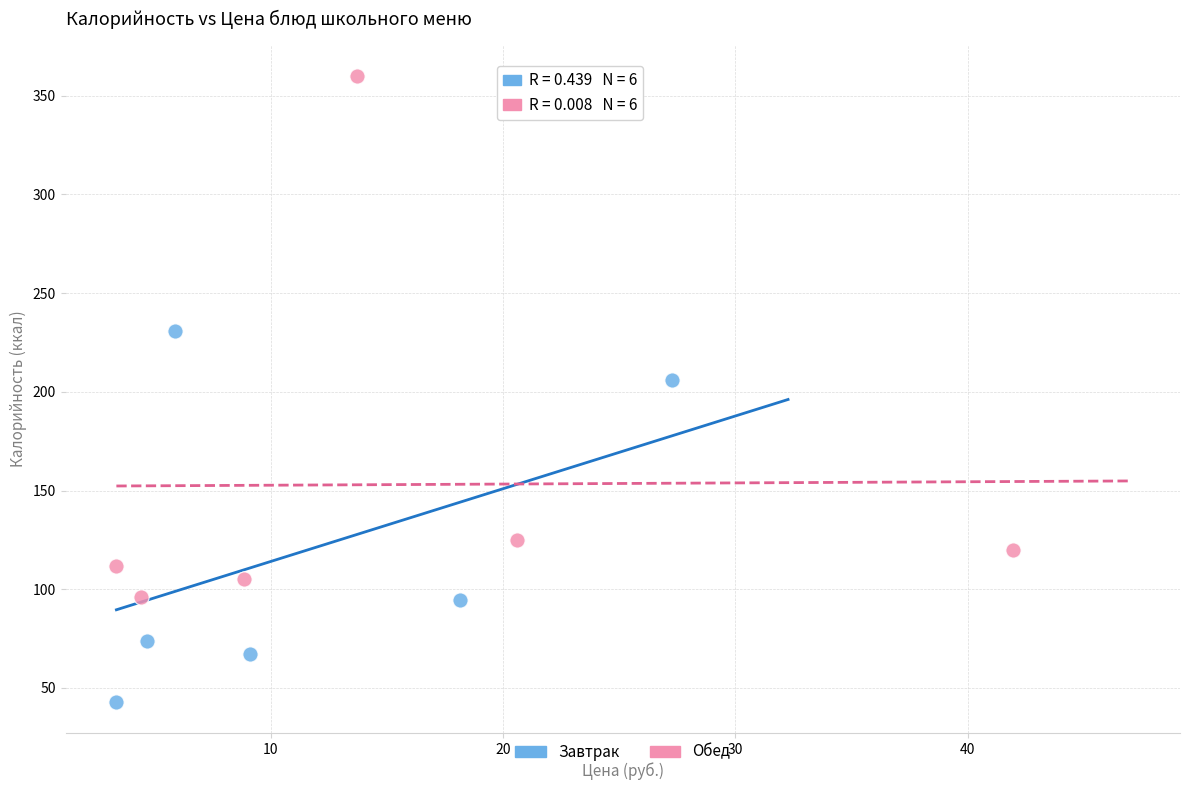

What are all the series names shown in the legend?

Завтрак, Обед